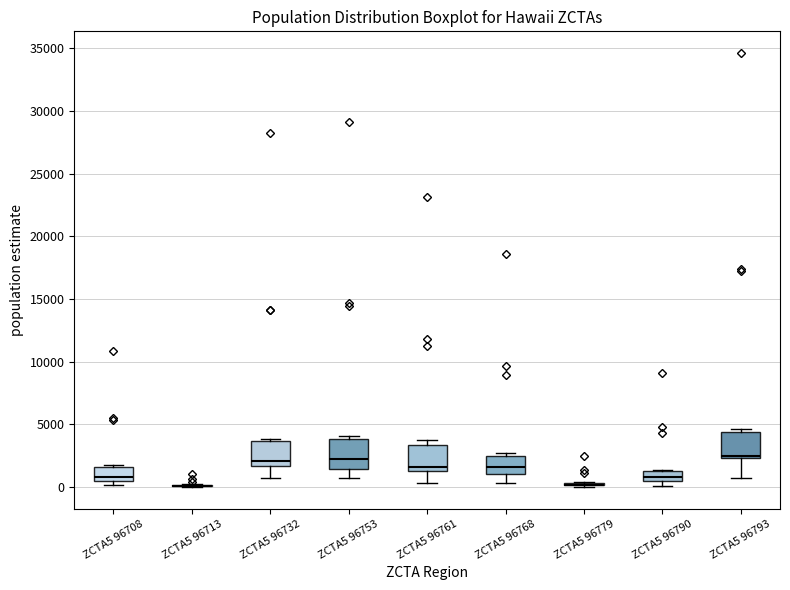

Where is the upper edge of the box for ZCTA5 96790 on the y-axis? The values are not printed on the chart, so give them approximately, as read against the axis.

1500